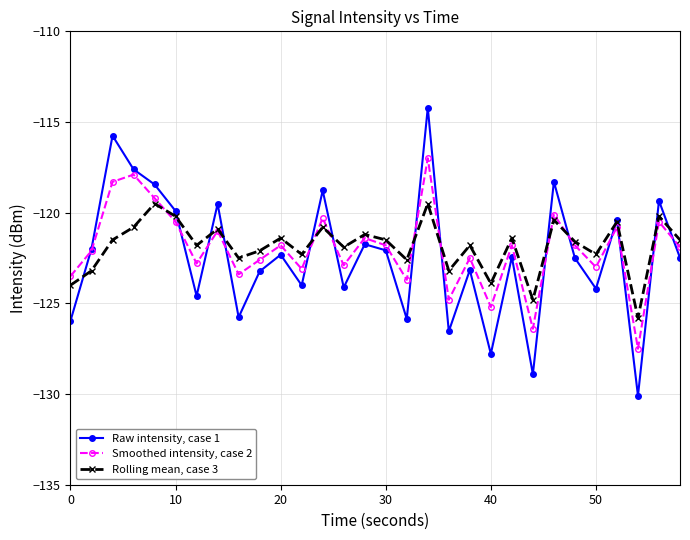

How many interior local valleys does the Smoothed intensity, case 2 series have?

10